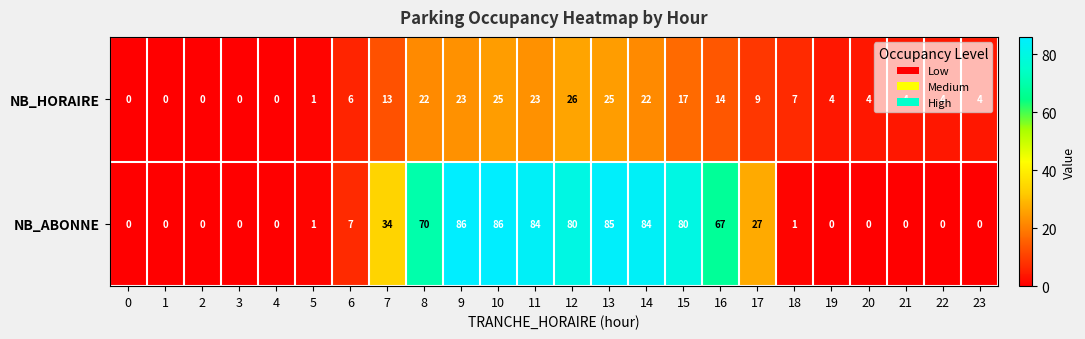

Where does the NB_HORAIRE series first go above 7?

7